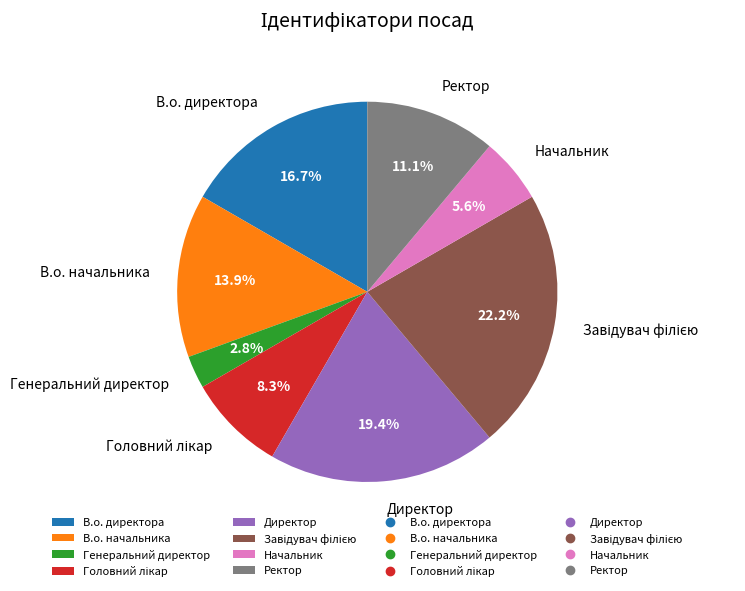

Which category has the smallest portion of the pie?

Генеральний директор